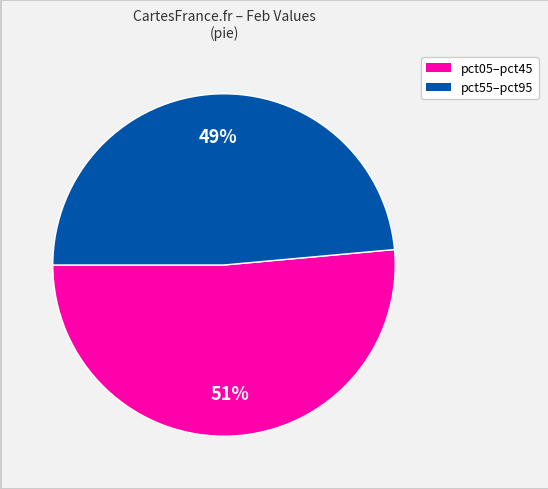

To the nearest percent, what is the average slice percentage?

50%